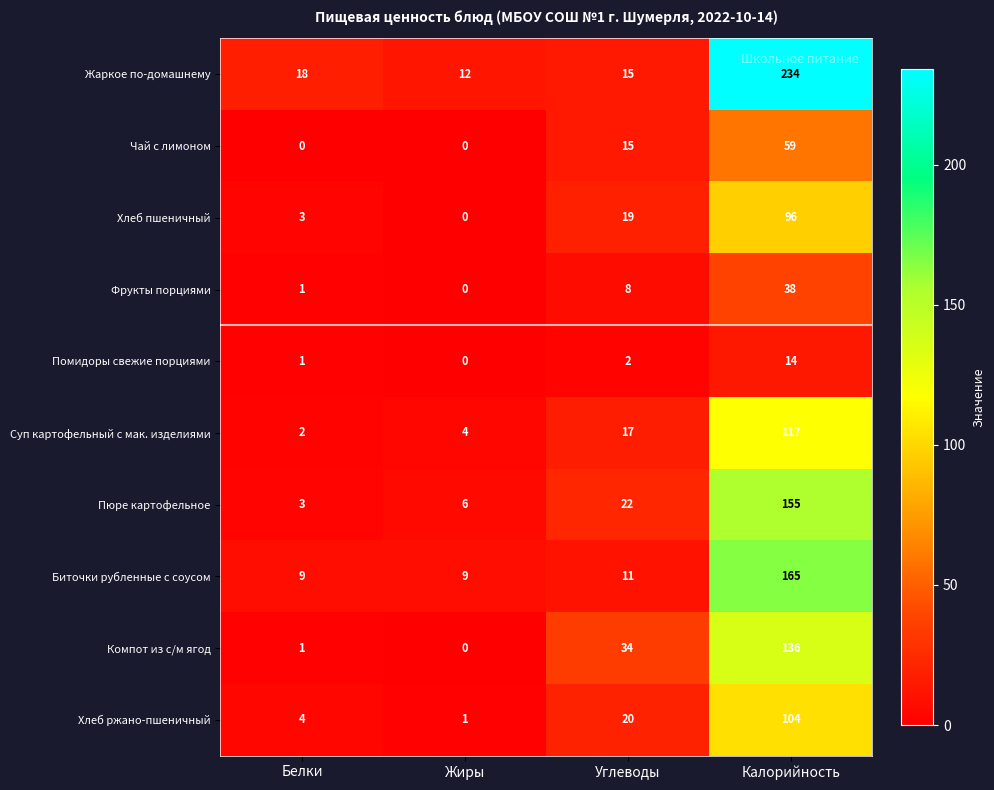

Between Жиры and Калорийность, which series saw the biggest shift?

Жаркое по-домашнему